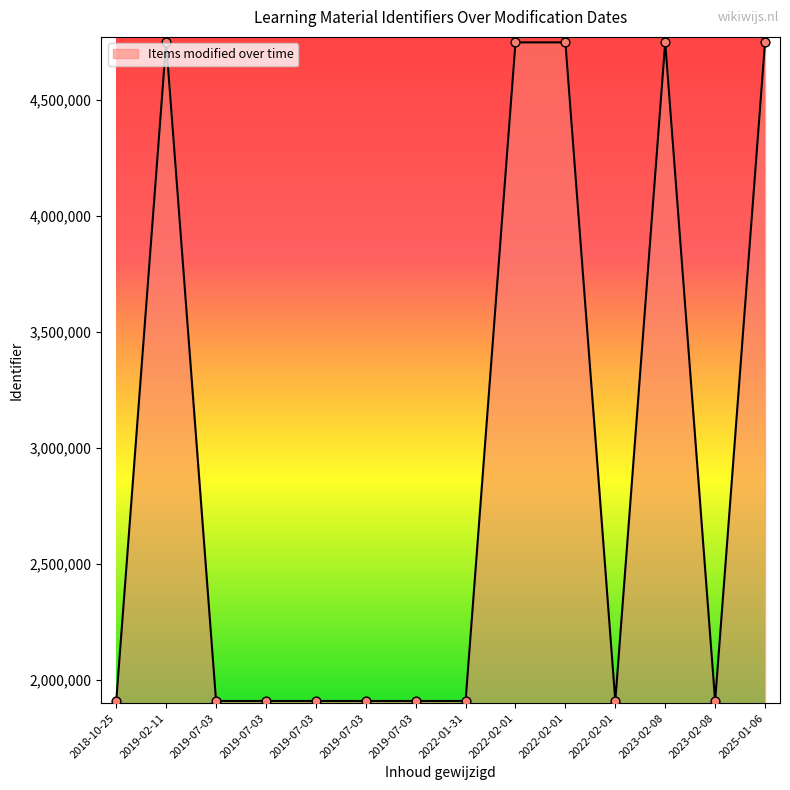

What is the ratio of the value at 2019-02-11 to the value at 2023-02-08?

2.5